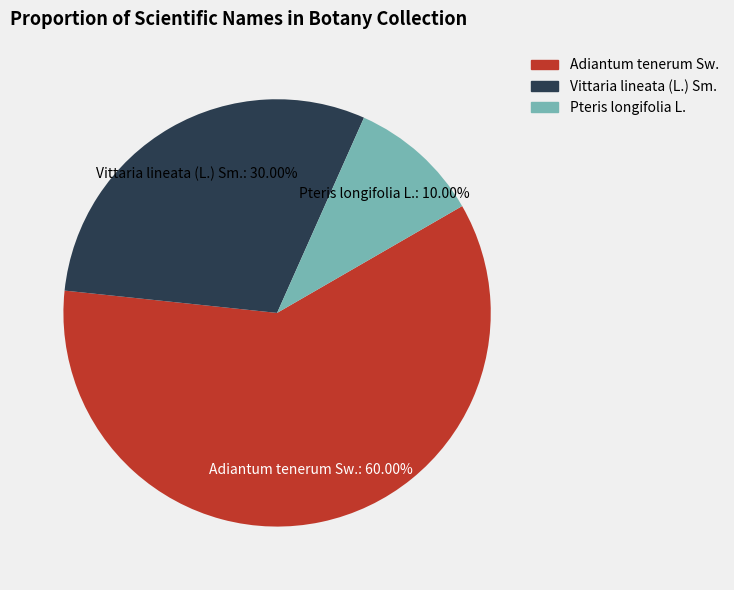

Is the sum of Adiantum tenerum Sw. and Vittaria lineata (L.) Sm. greater than half?

Yes